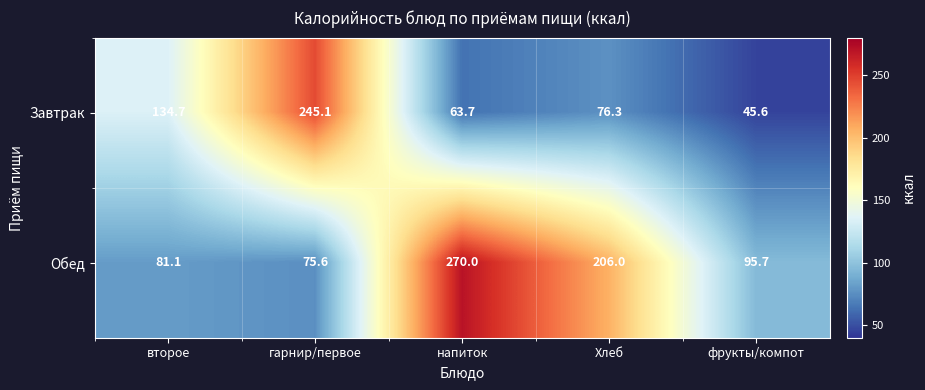

What is the difference between the highest and lowest values at второе?

53.6